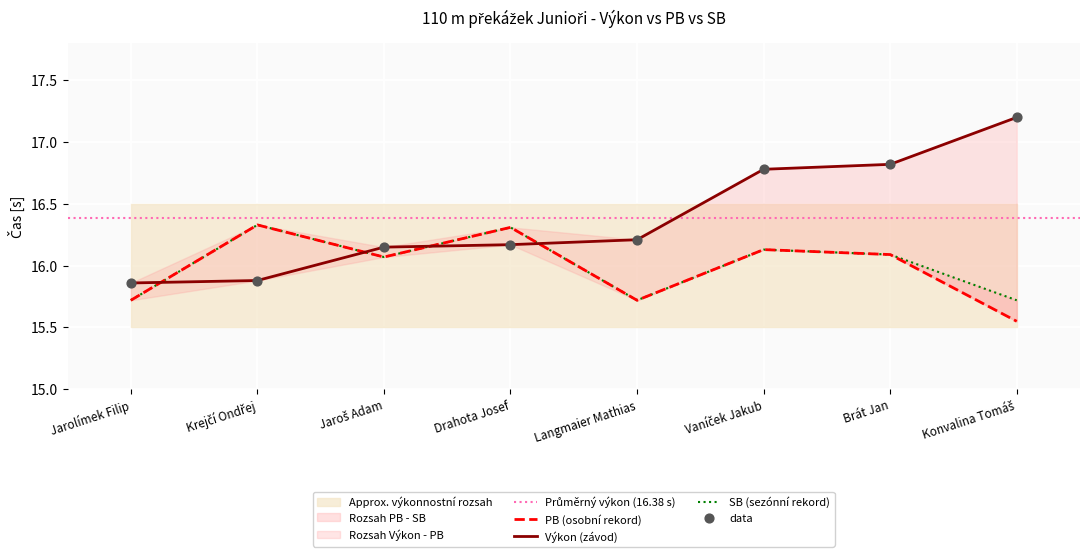

Which series has the largest Y range (max minus min)?

Výkon